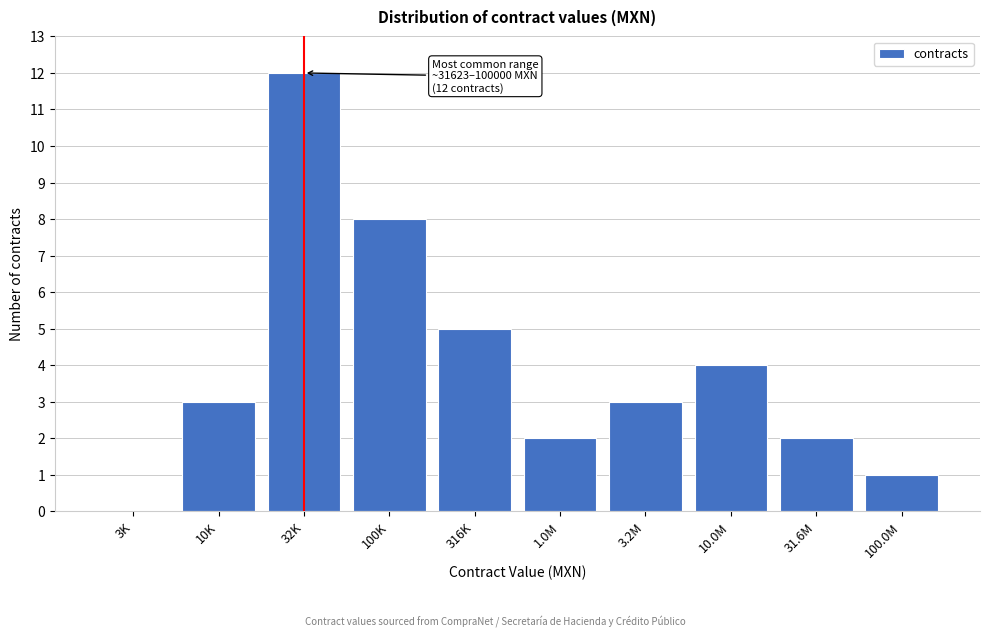

Reading right to left, extract all data points from this chart.

100.0M=1	31.6M=2	10.0M=4	3.2M=3	1.0M=2	316K=5	100K=8	32K=12	10K=3	3K=0